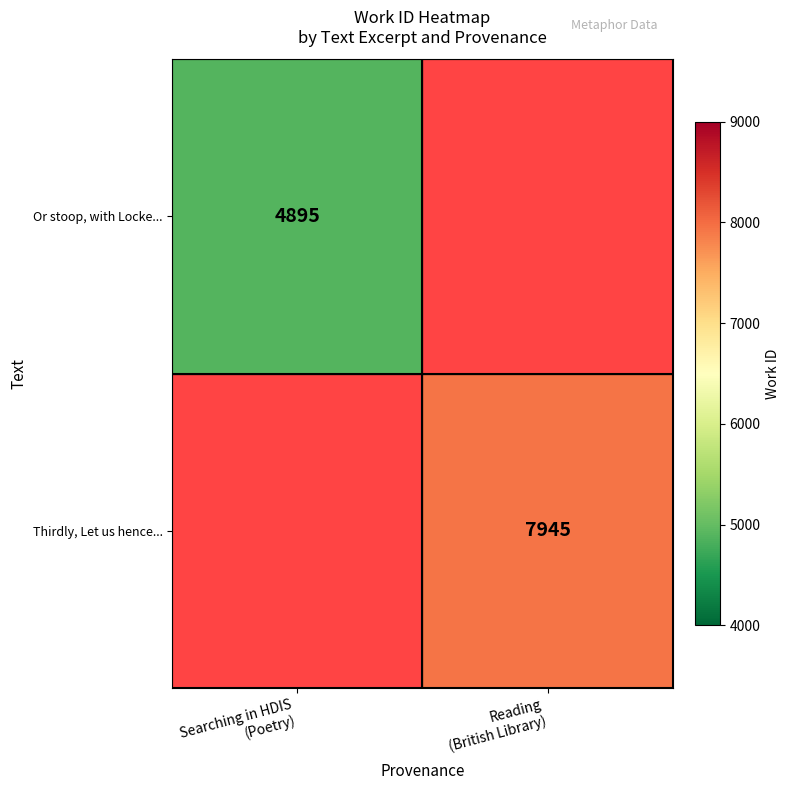

Rank the series at Searching in HDIS (Poetry) from lowest to highest value.

Or stoop, with Locke..., Thirdly, Let us hence...